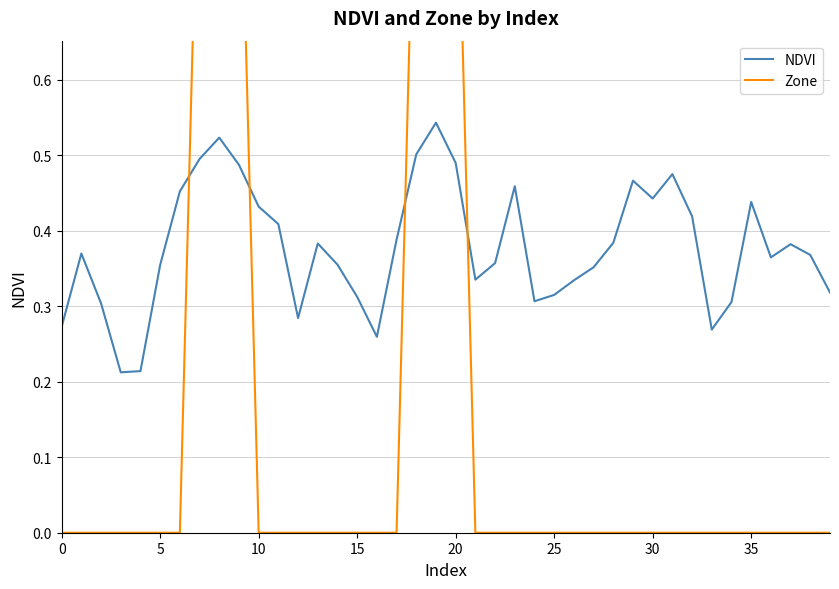

What is the total value across all series at 31?

0.5